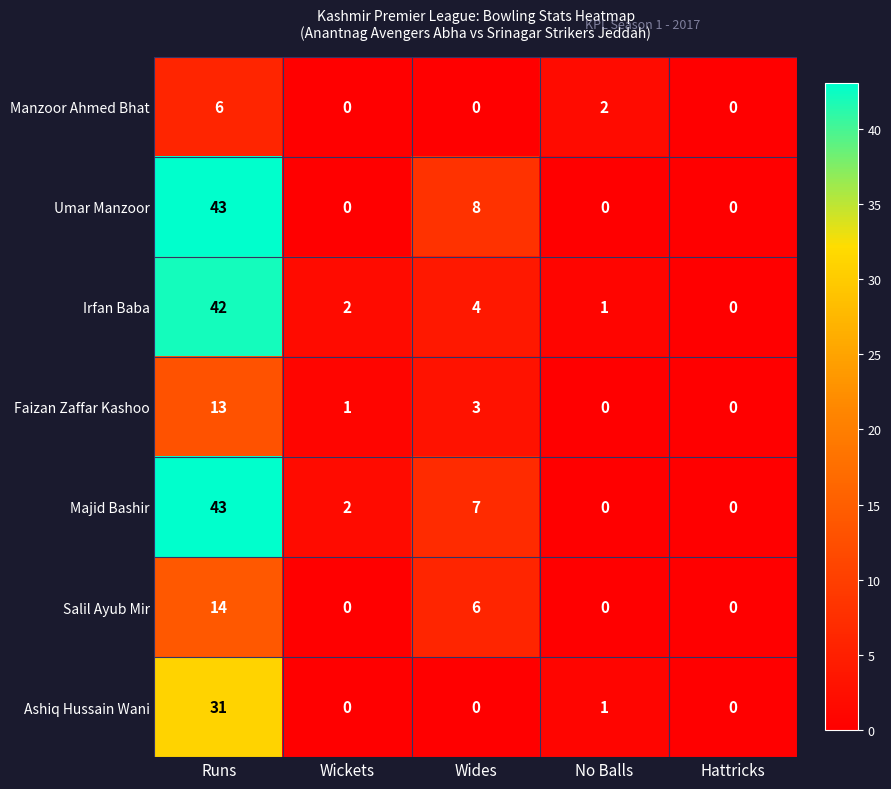

Which series has the largest total across all categories?

Majid Bashir